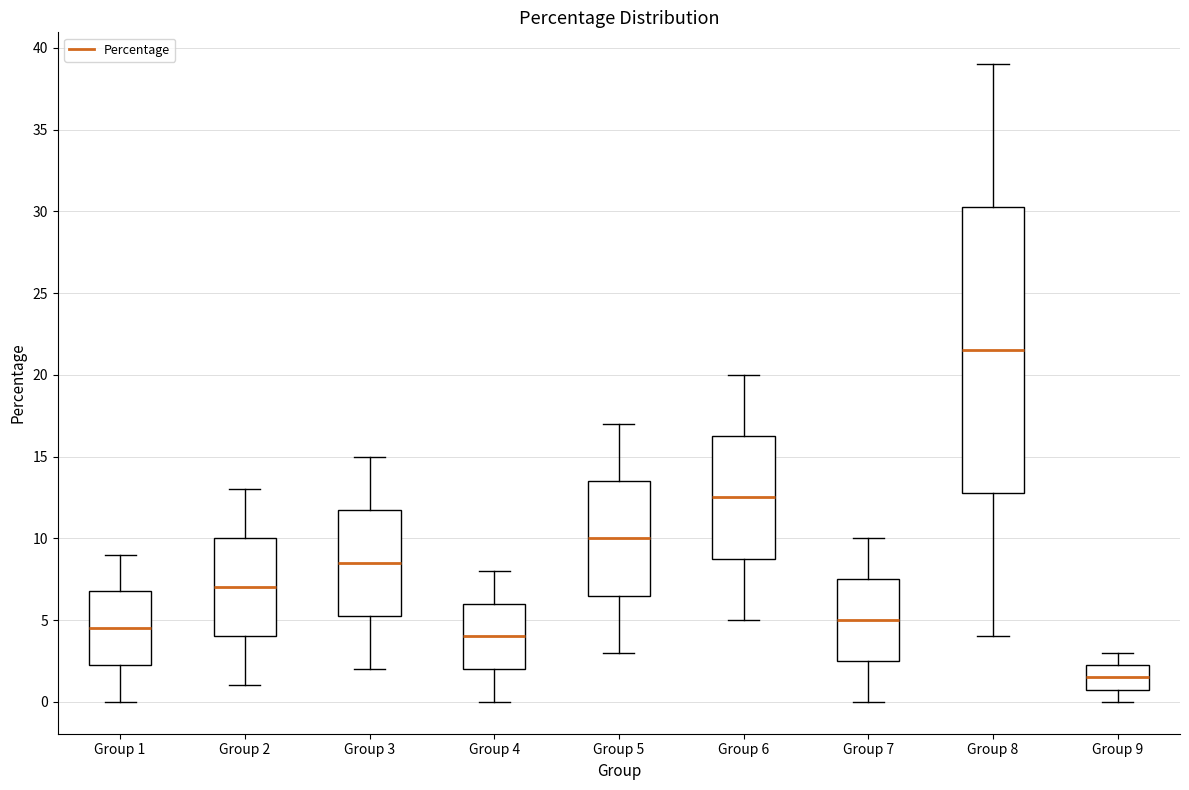

Reading left to right, transcribe this box plot: for each box, give where its median line is, the range the box spans, and where its two whiskers end, as read against the y-axis. The values are not printed on the chart, so give them approximately, as read against the axis.

Group 1: median 4.5, box 2.5 to 7.0, whiskers 0.0 to 9.0
Group 2: median 7.0, box 4.0 to 10.0, whiskers 1.0 to 13.0
Group 3: median 8.5, box 5.5 to 12.0, whiskers 2.0 to 15.0
Group 4: median 4.0, box 2.0 to 6.0, whiskers 0.0 to 8.0
Group 5: median 10.0, box 6.5 to 13.5, whiskers 3.0 to 17.0
Group 6: median 12.5, box 9.0 to 16.5, whiskers 5.0 to 20.0
Group 7: median 5.0, box 2.5 to 7.5, whiskers 0.0 to 10.0
Group 8: median 21.5, box 13.0 to 30.5, whiskers 4.0 to 39.0
Group 9: median 1.5, box 1.0 to 2.5, whiskers 0.0 to 3.0